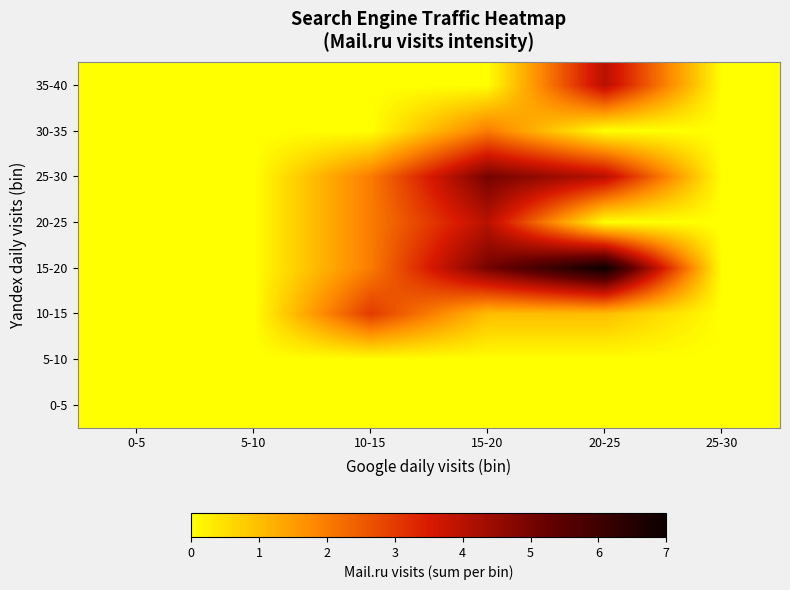

Reading left to right, extract all data points from this chart.

0-5: 0-5=0	5-10=0	10-15=0	15-20=0	20-25=0	25-30=0
5-10: 0-5=0	5-10=0	10-15=0	15-20=0	20-25=0	25-30=0
10-15: 0-5=0	5-10=0	10-15=3	15-20=1	20-25=1	25-30=0
15-20: 0-5=0	5-10=0	10-15=2	15-20=5	20-25=7	25-30=0
20-25: 0-5=0	5-10=0	10-15=2	15-20=4	20-25=0	25-30=0
25-30: 0-5=0	5-10=0	10-15=2	15-20=5	20-25=4	25-30=0
30-35: 0-5=0	5-10=0	10-15=0	15-20=2	20-25=0	25-30=0
35-40: 0-5=0	5-10=0	10-15=0	15-20=0	20-25=4	25-30=0